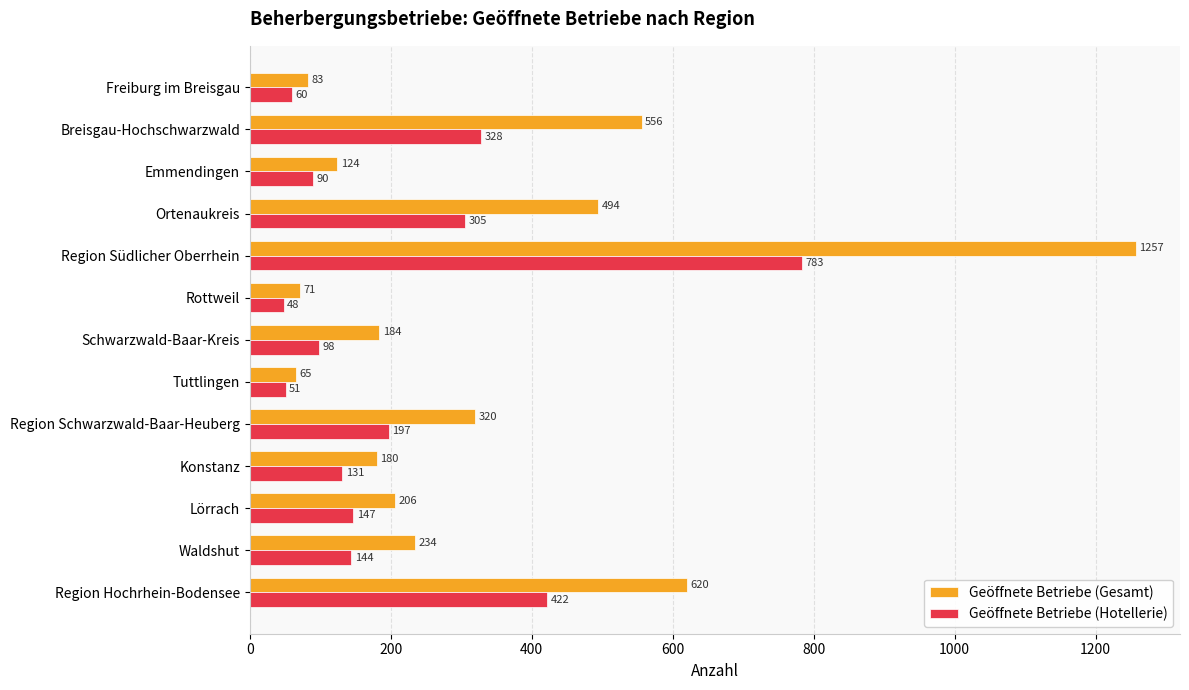

How many data points in Geöffnete Betriebe (Hotellerie) are less than 144?

6